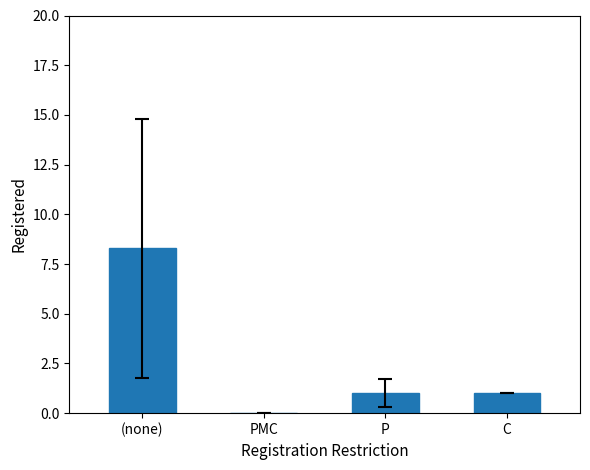

Read the value at (none).

8.3